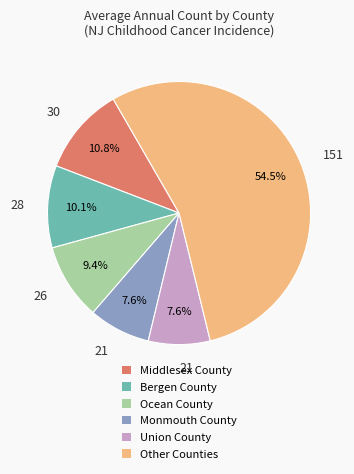

Is there a majority slice in this chart?

Yes